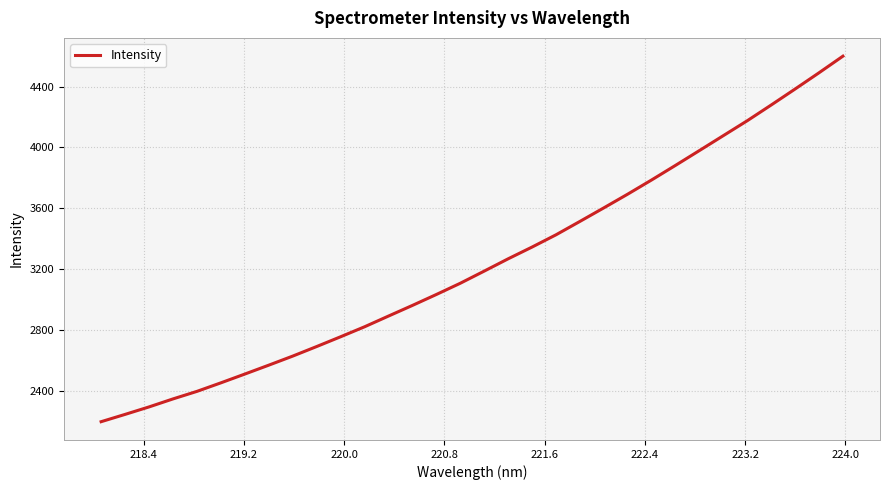

What is the difference between the maximum and minimum values?

2403.1